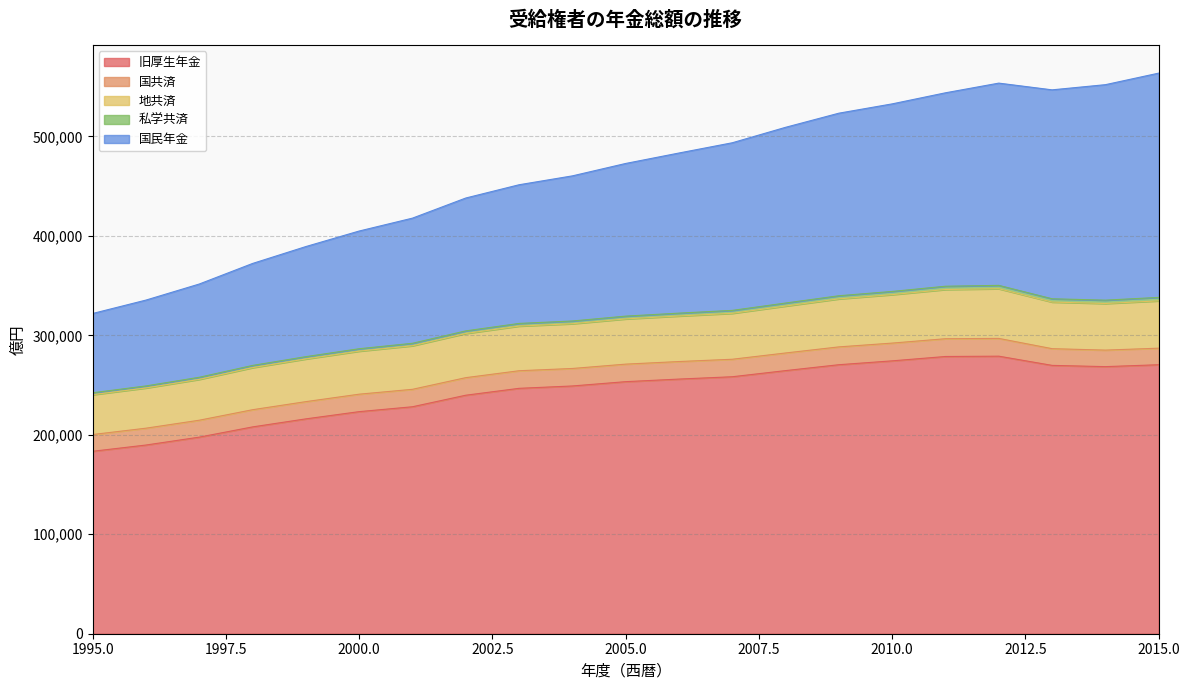

The value of 旧厚生年金 at 2010.0 is 274359. True or false?

True